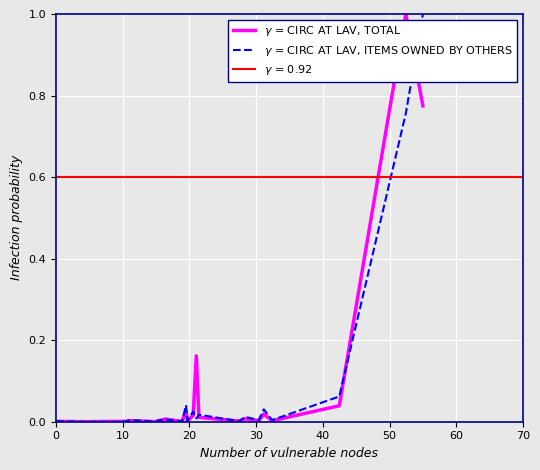

At how many categories does at least one series exceed 0?

22